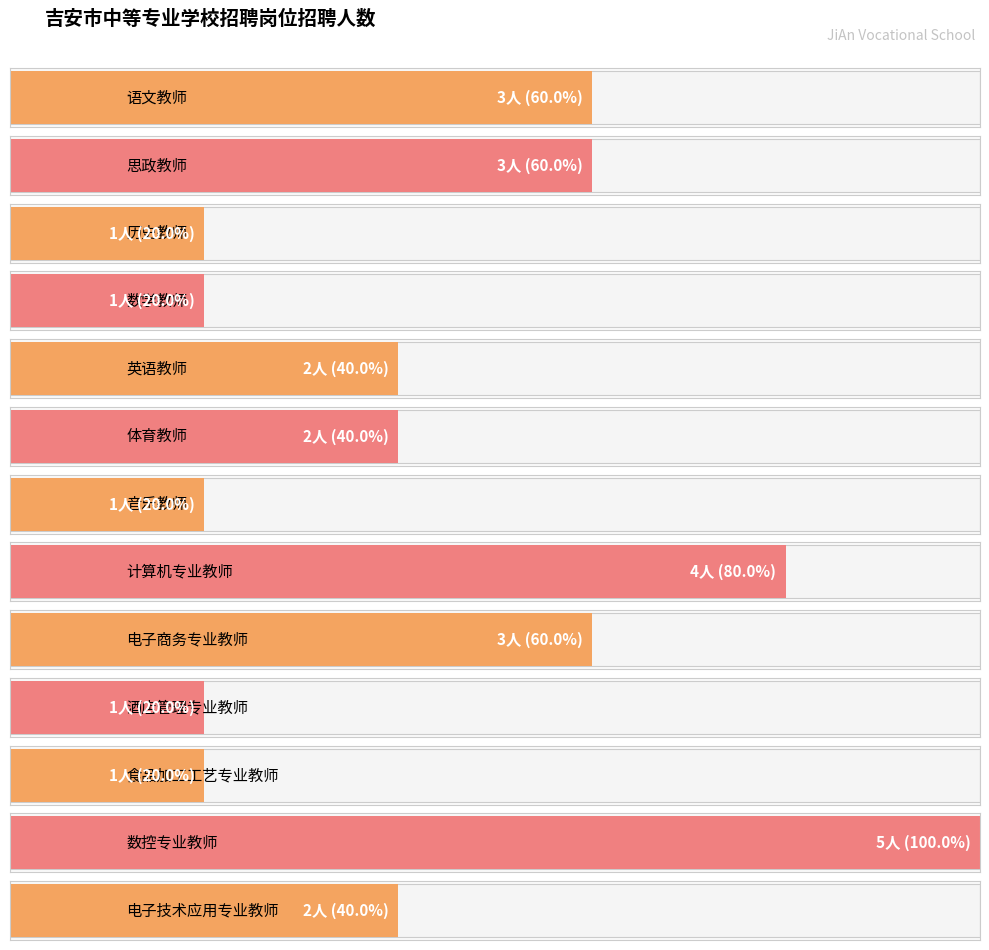

Reading right to left, what are all the values shown in this chart?

电子技术应用专业教师=2	数控专业教师=5	食品加工工艺专业教师=1	酒店管理专业教师=1	电子商务专业教师=3	计算机专业教师=4	音乐教师=1	体育教师=2	英语教师=2	数学教师=1	历史教师=1	思政教师=3	语文教师=3